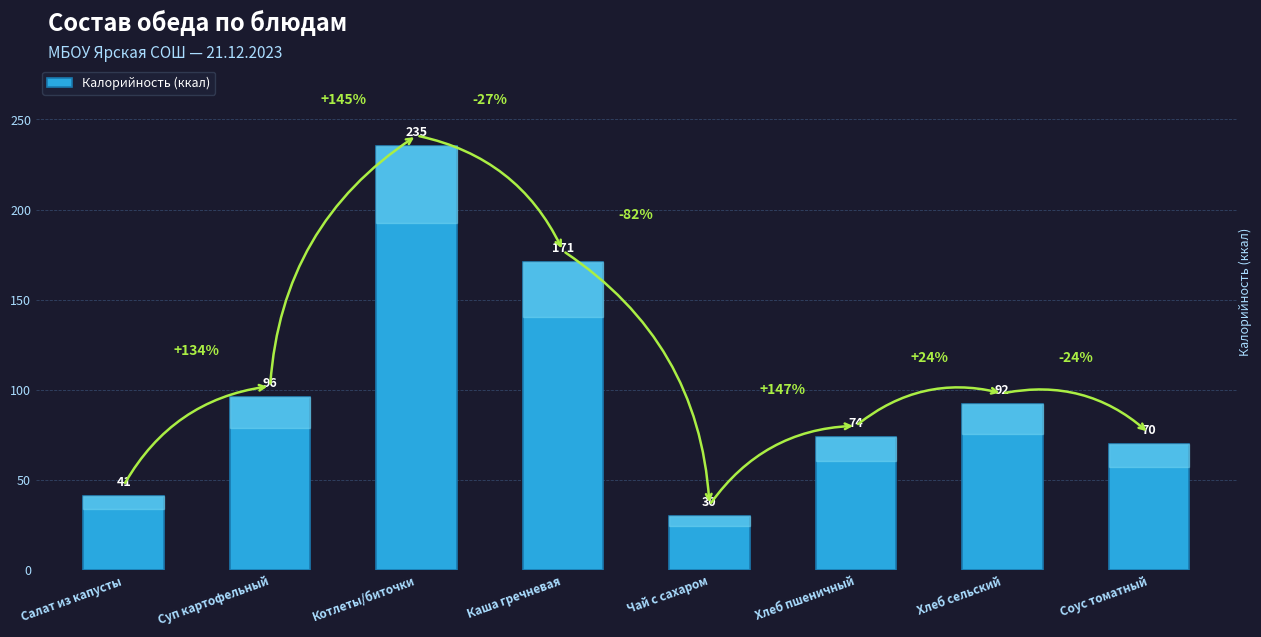

What is the label of the 2nd bar from the right?

Хлеб сельский